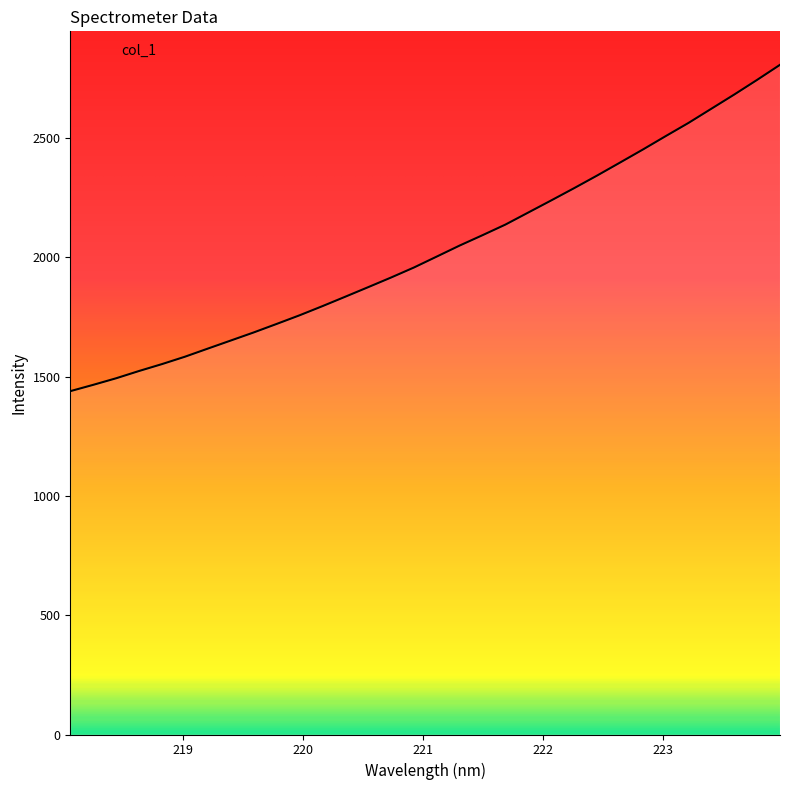

What is the difference between the maximum and minimum values?

1368.3